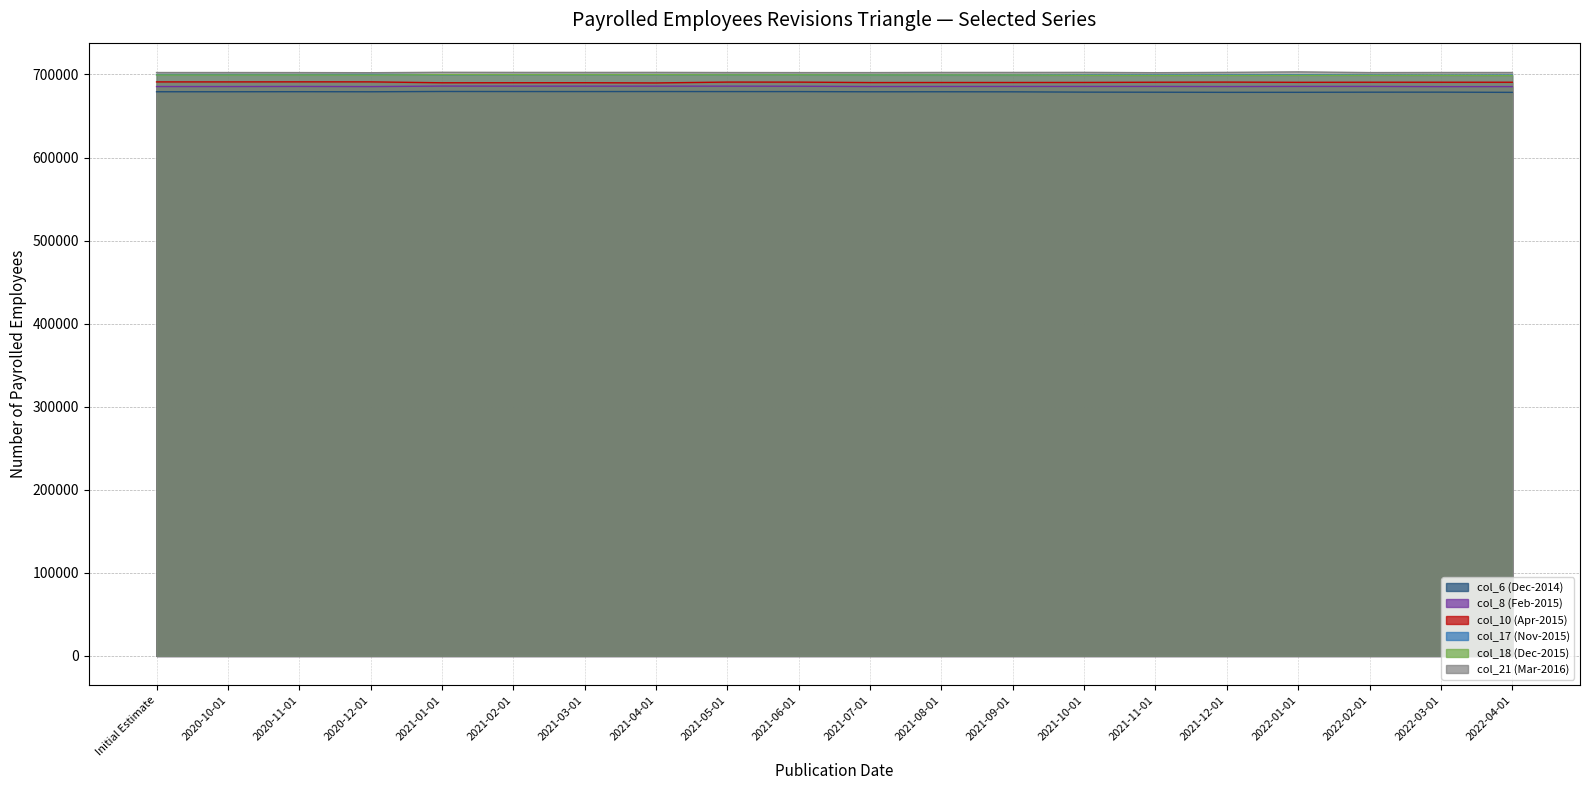

Where does the col_6 (Dec-2014) series first go above 679195?

Initial Estimate